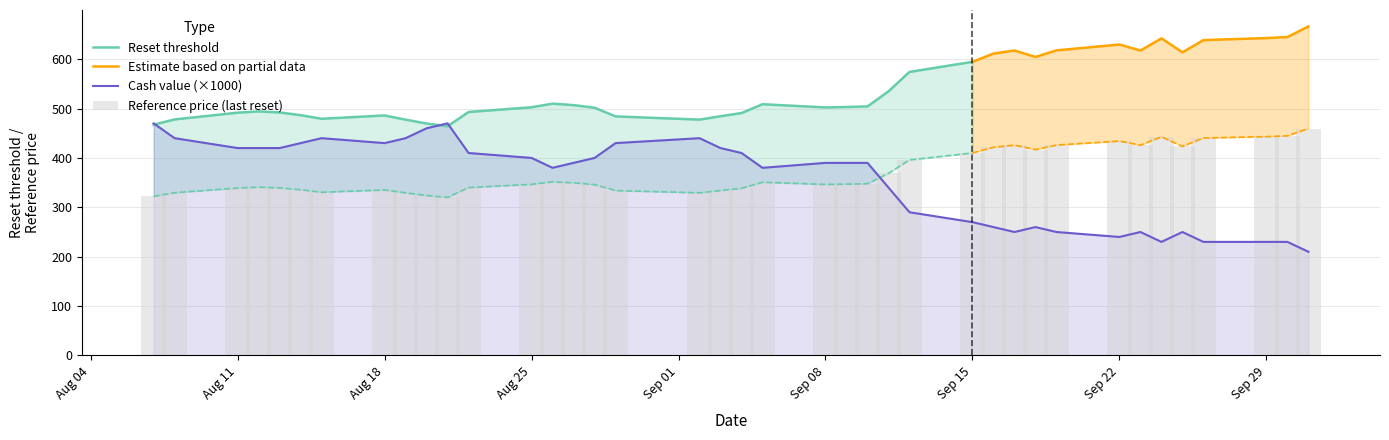

What is the difference between the maximum and second lowest values in the Cash value series?

0.2